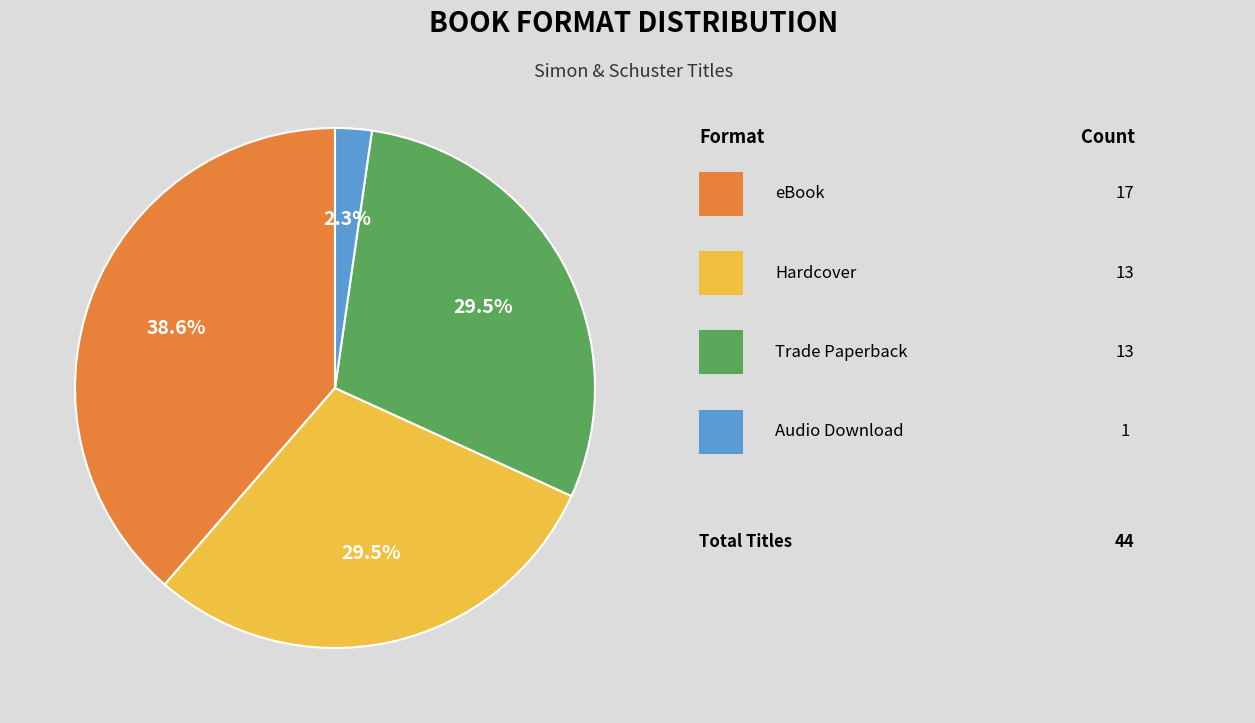

Is there a majority slice in this chart?

No